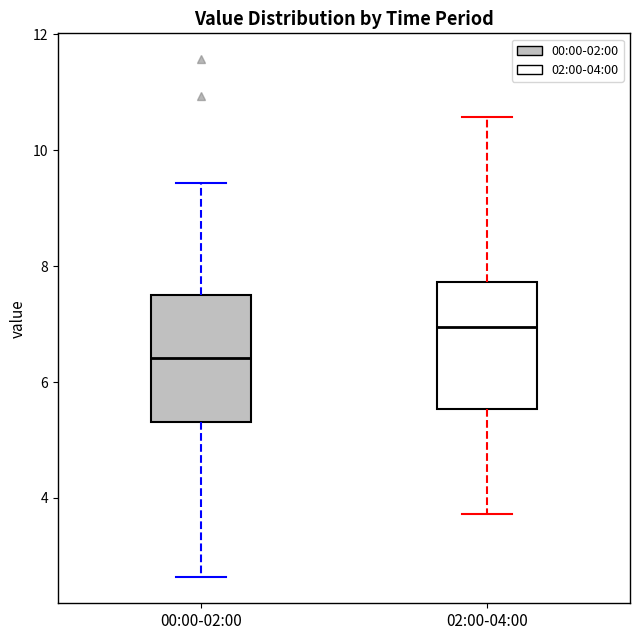

Which box has the lowest median line?

00:00-02:00